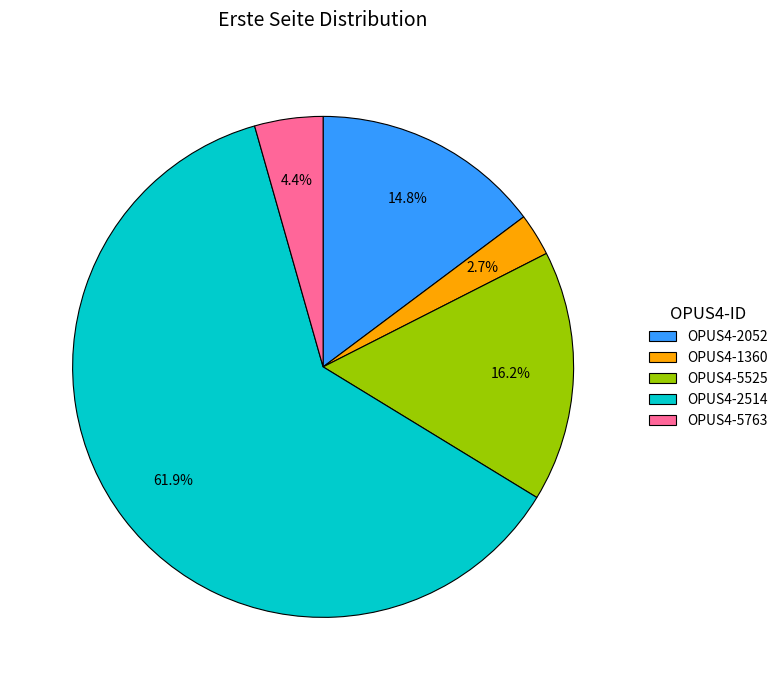

What percentage is the OPUS4-5763 slice, to the nearest percent?

4%